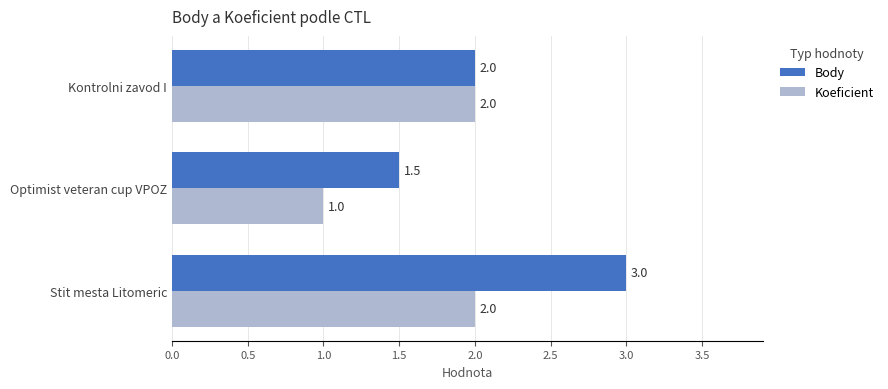

What is the highest value of the Body series?

3.0